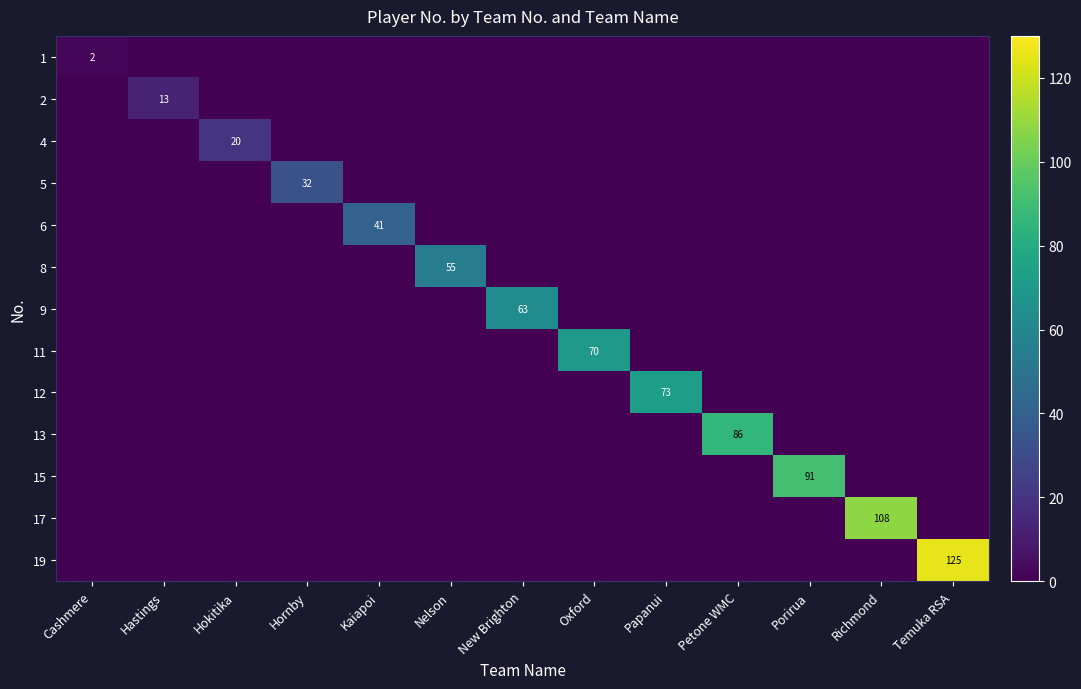

The value of 5 at Hornby is 22. True or false?

False